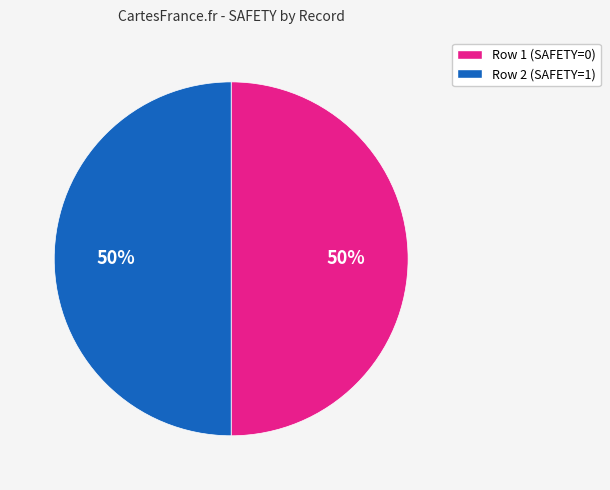

To the nearest percent, what is the average slice percentage?

50%